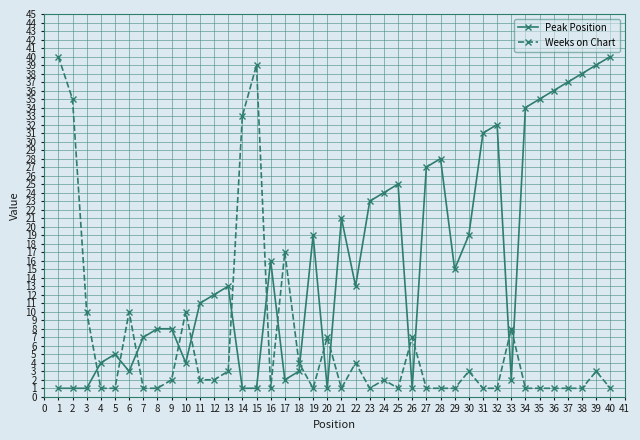

What is the smallest value displayed?

1